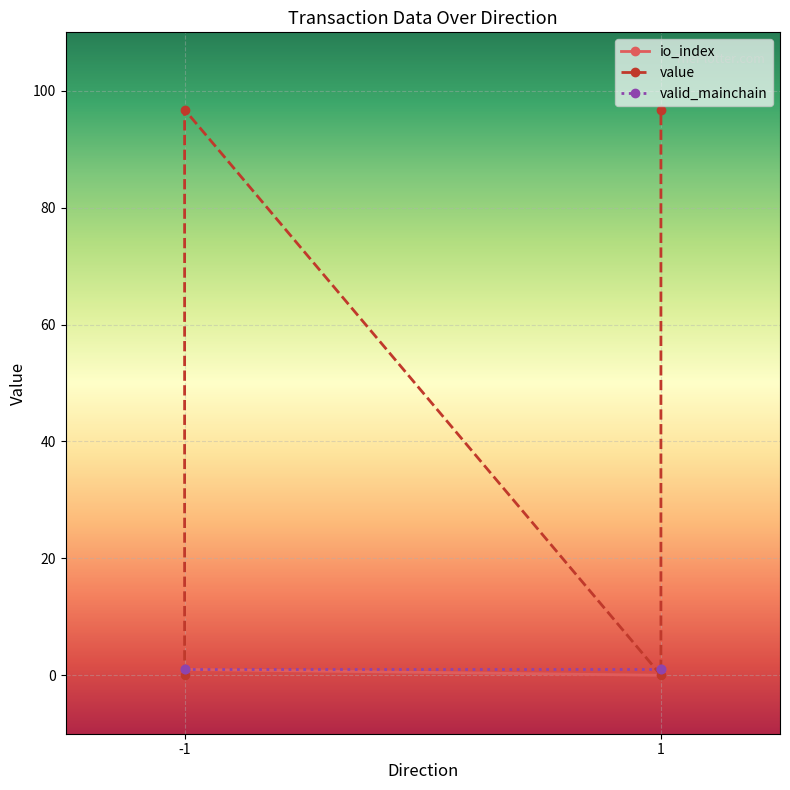

The value of value at 1 is 0.0. True or false?

False